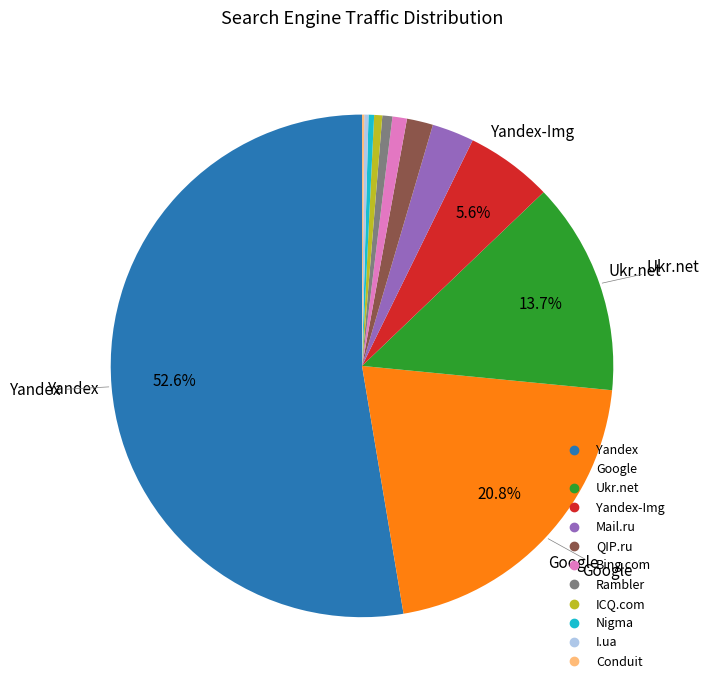

Is there any slice that represents more than half of the pie?

Yes